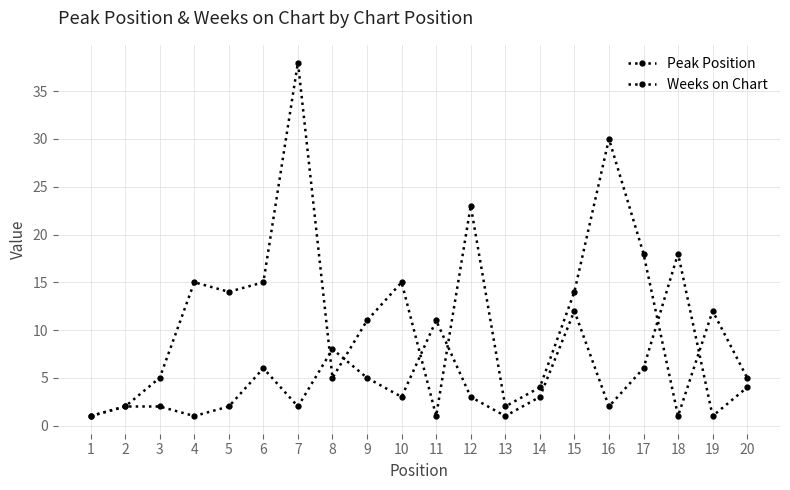

What is the difference between the maximum and minimum values in the Weeks on Chart series?

37